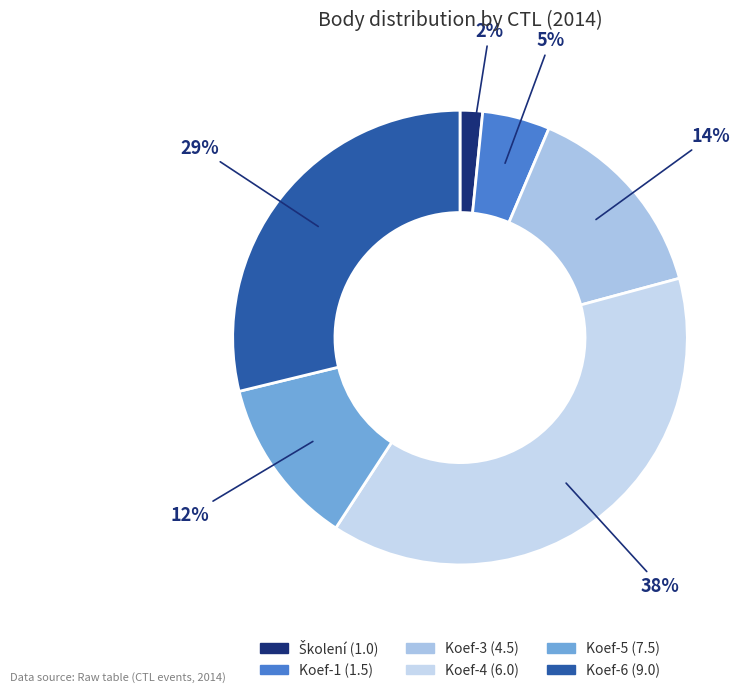

Count the number of slices in the pie.

6